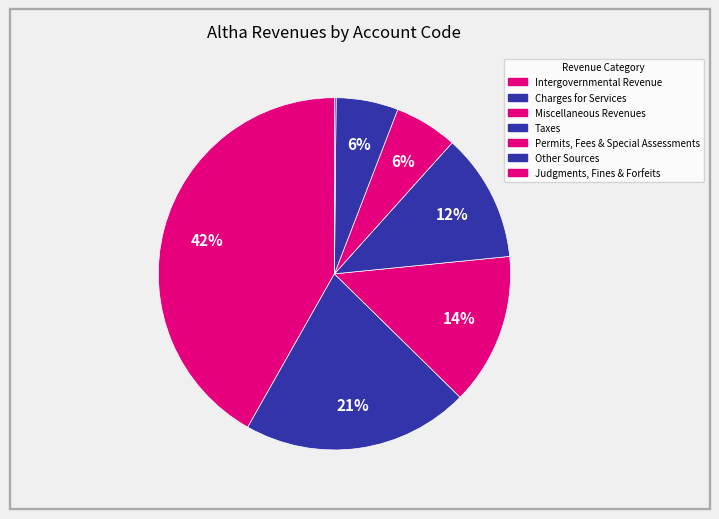

How much of the chart is everything except Intergovernmental Revenue?

58.2%